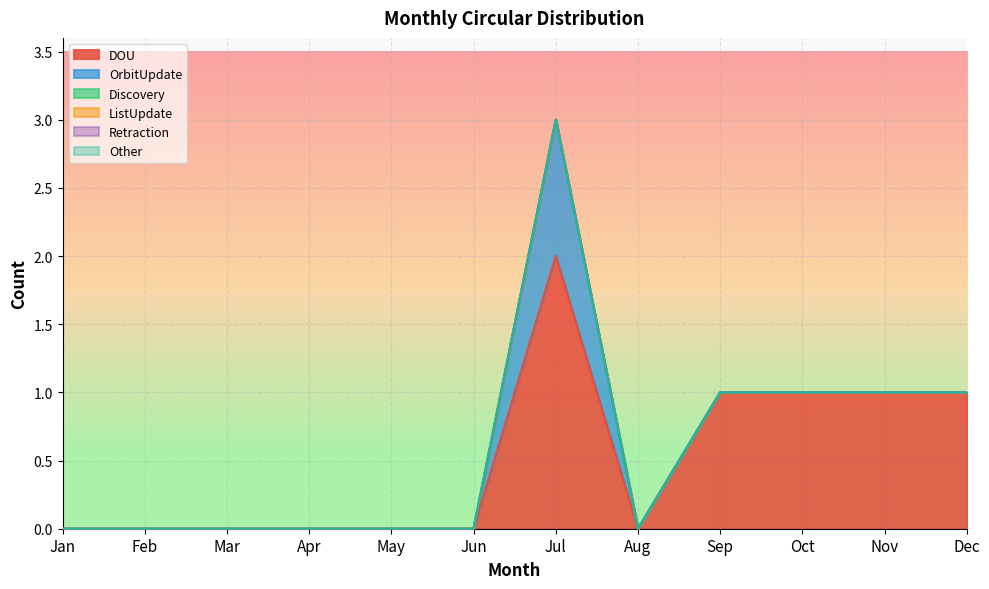

Is it true that ListUpdate equals 0 at Jan?

True